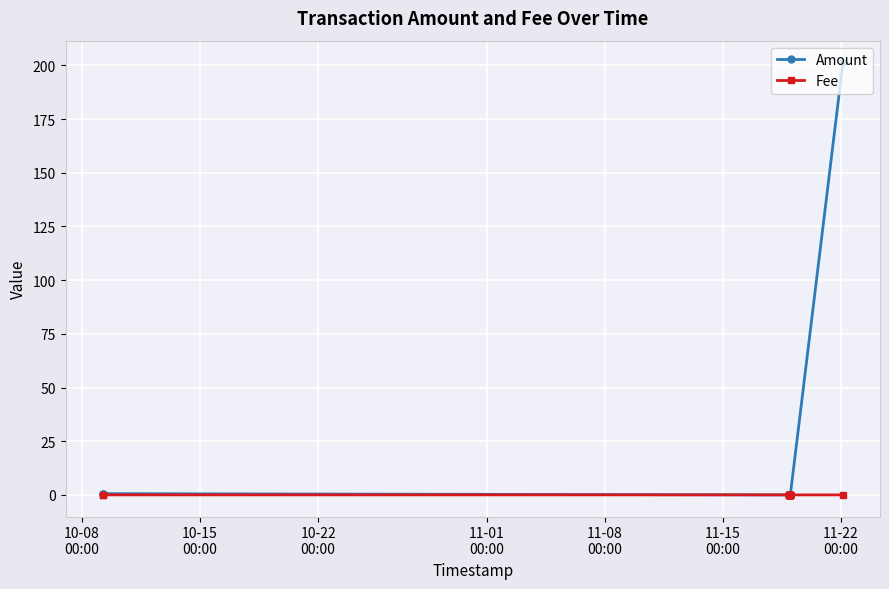

Rank the series by their maximum value, from highest to lowest.

Amount, Fee